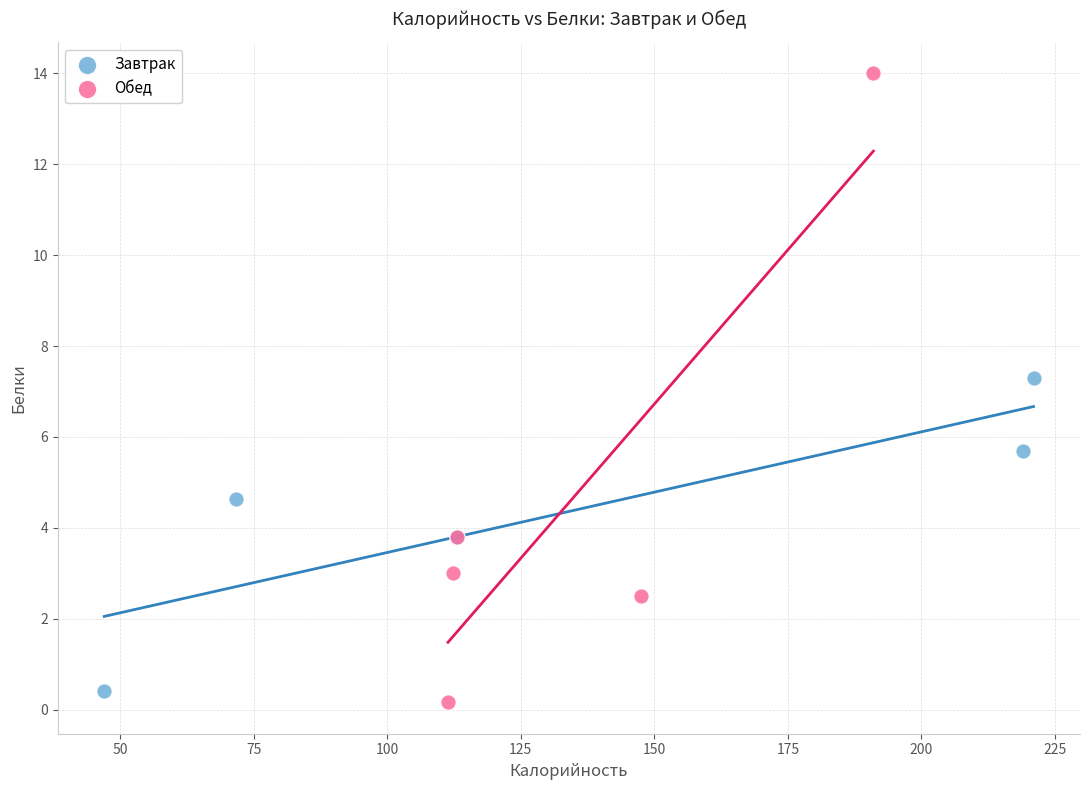

What are all the series names shown in the legend?

Завтрак, Обед